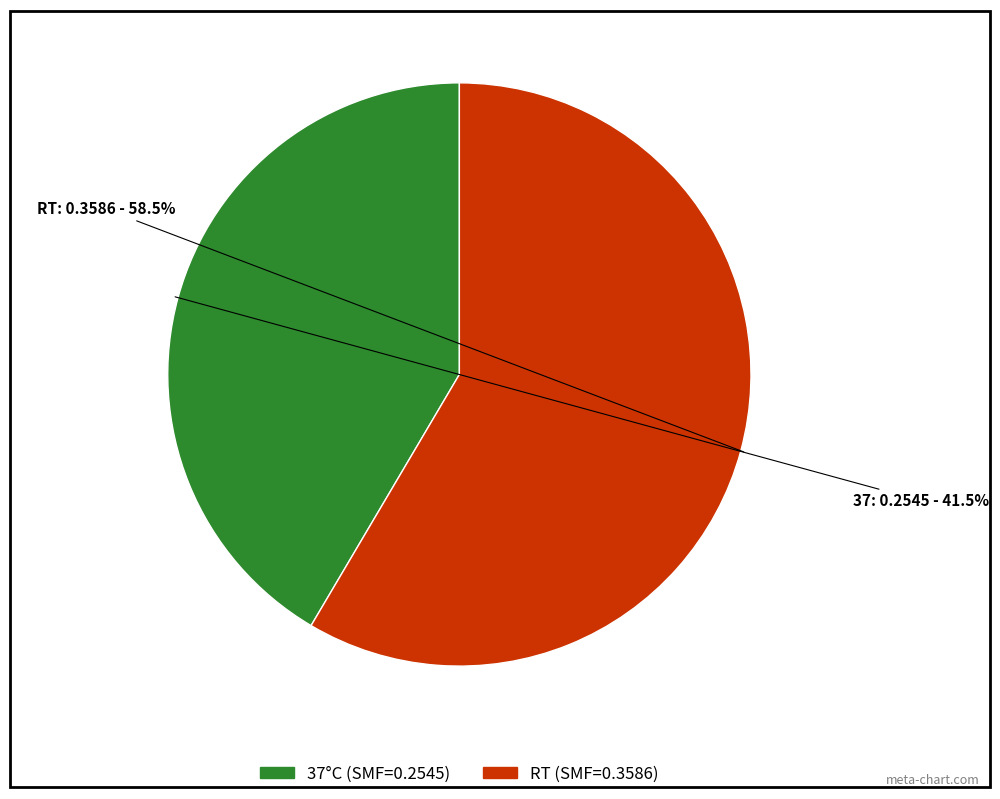

Rank the categories by value from highest to lowest.

RT, 37